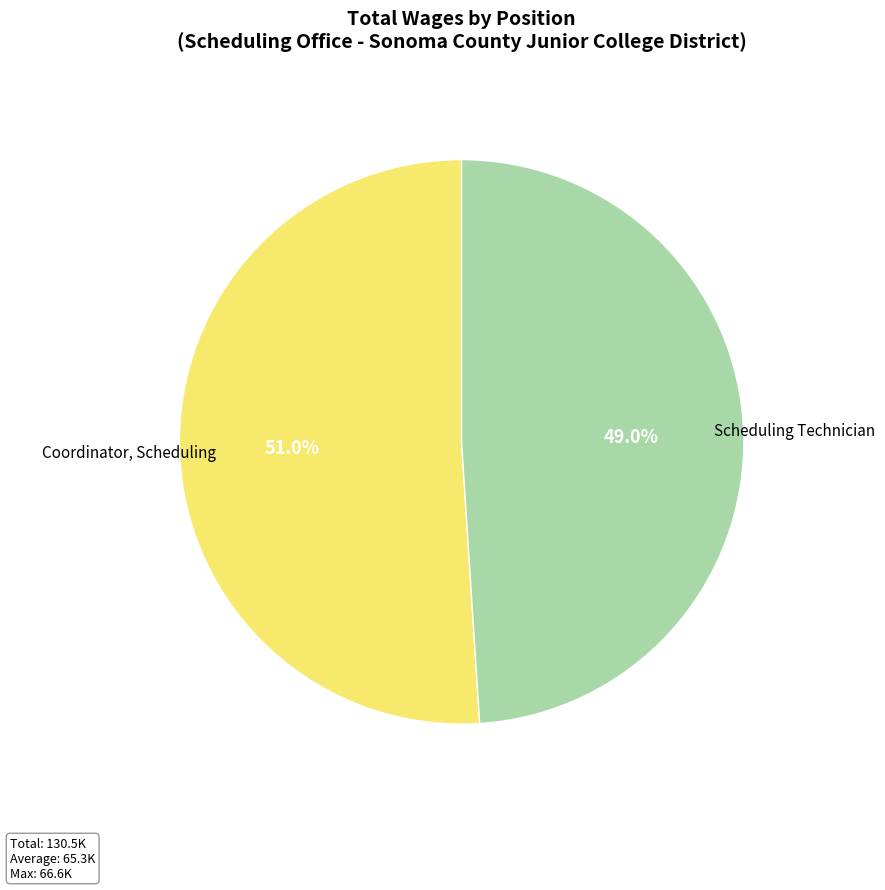

Approximately how many times larger is the value at Scheduling Technician compared to Coordinator, Scheduling?

1.0